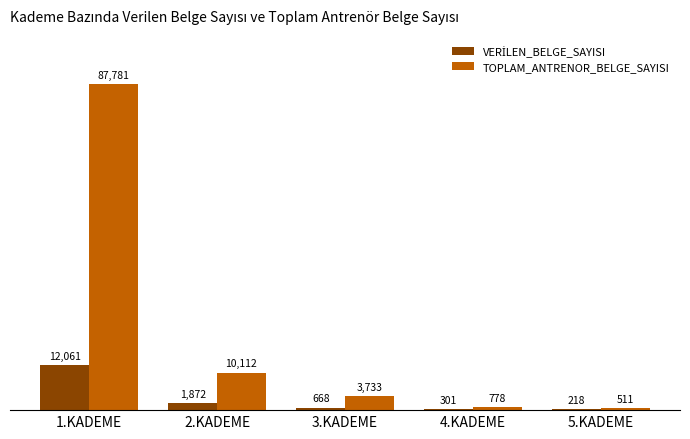

What is the total value across all series at 5.KADEME?

729